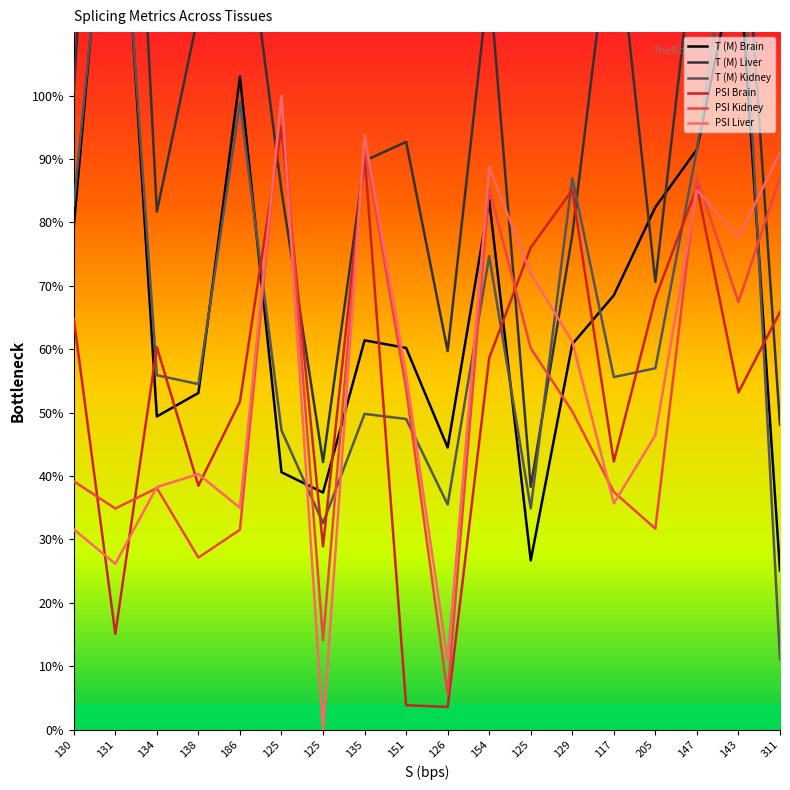

Which series has the widest spread of values?

T (M) Liver